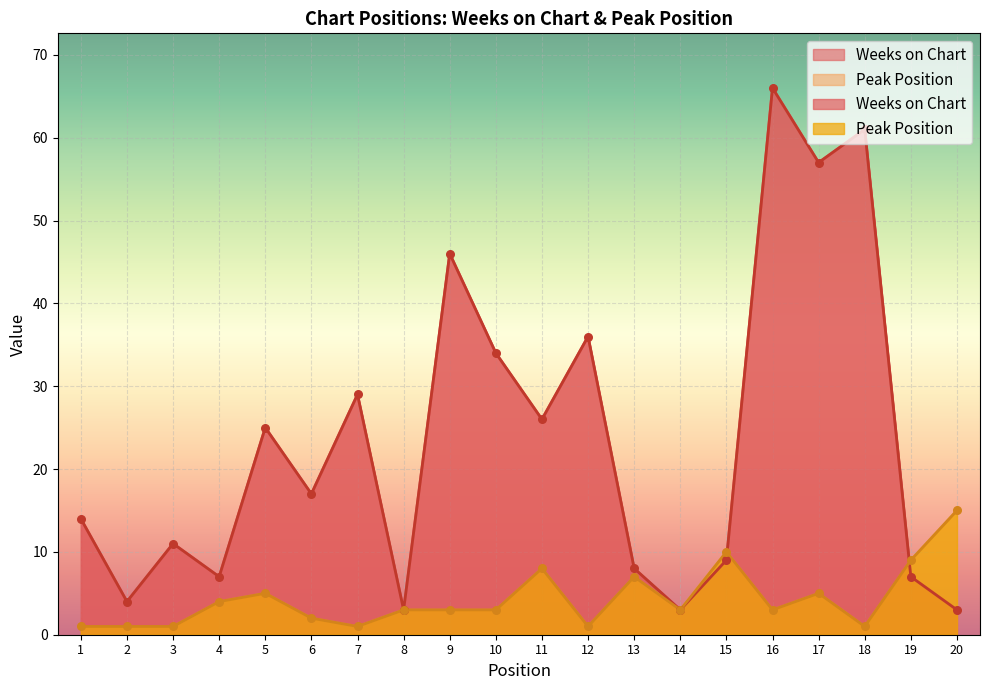

What is the total value across all series at 7?

30